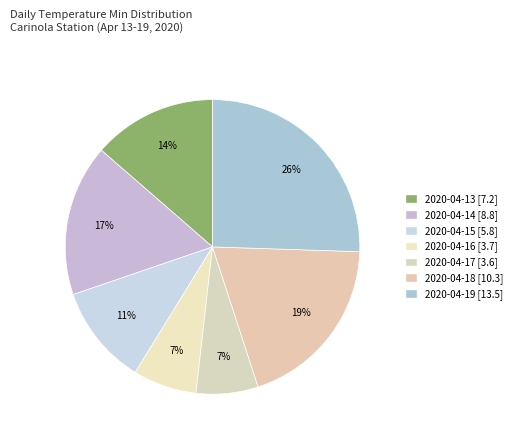

Is there a majority slice in this chart?

No